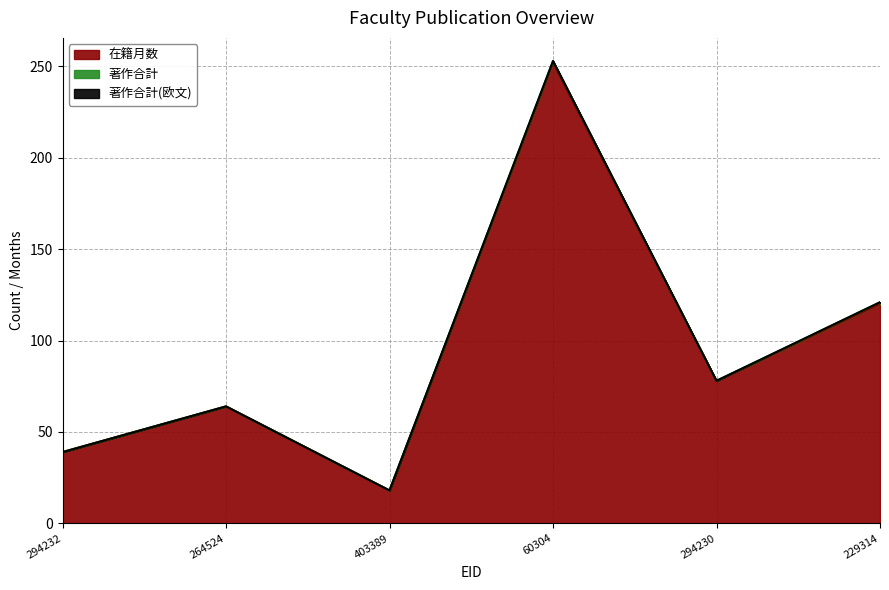

At which category does 在籍月数 reach its first local peak?

264524